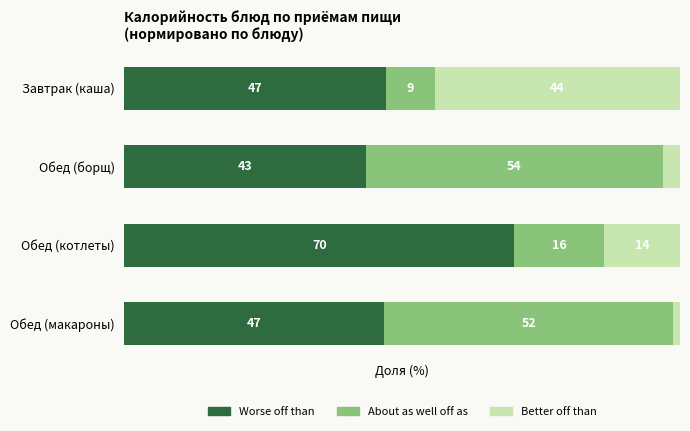

Which category has the highest value in the Worse off than series?

Обед (котлеты)